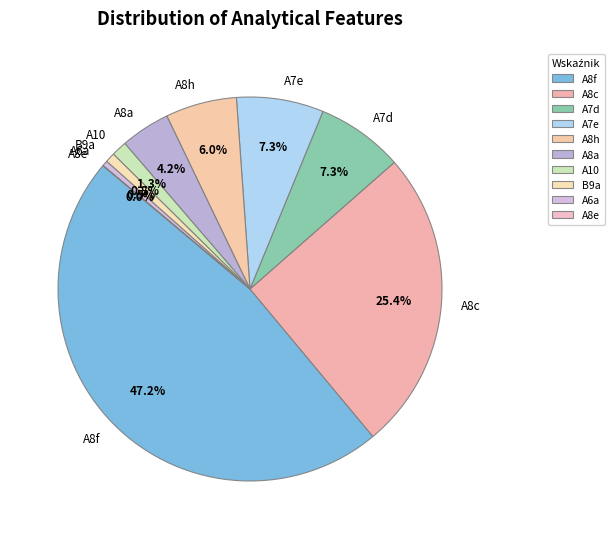

Is the sum of B9a and A8c greater than half?

No